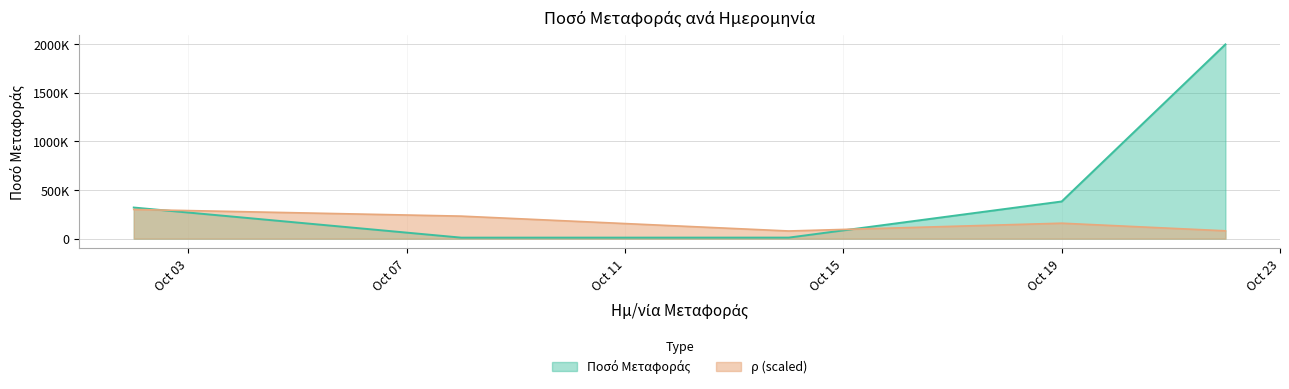

What are all the series names shown in the legend?

Ποσό Μεταφοράς, ρ